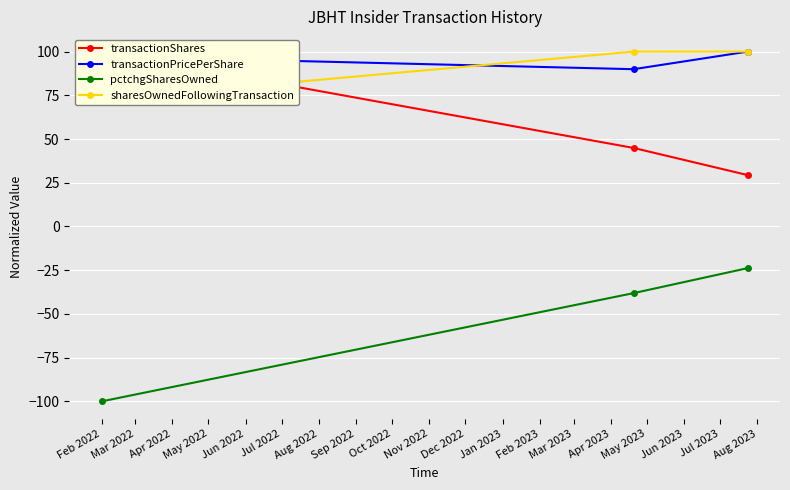

What is the spread (max minus min) of values at Feb 2022?

200.0